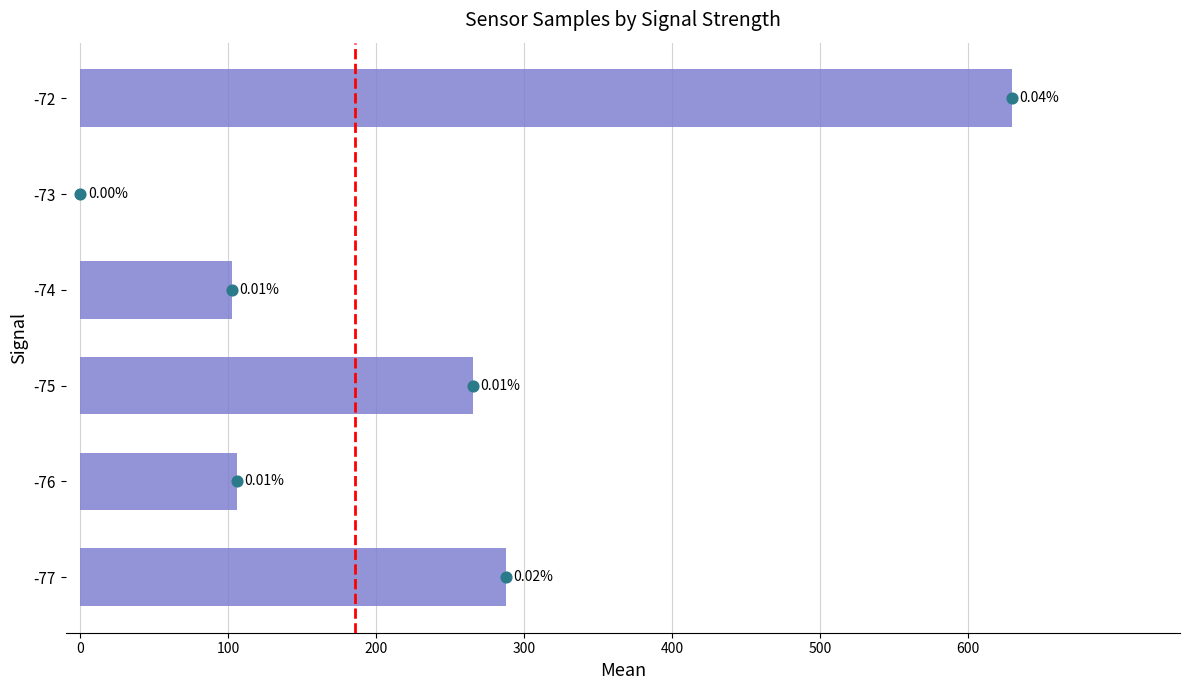

Which has a higher value, -72 or -76?

-72